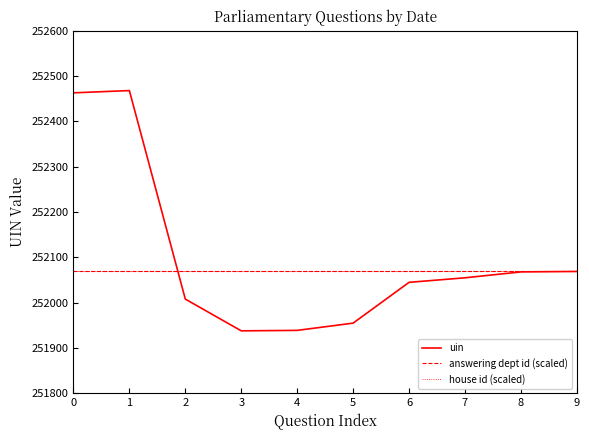

Does the chart display data point markers on the line(s)?

No